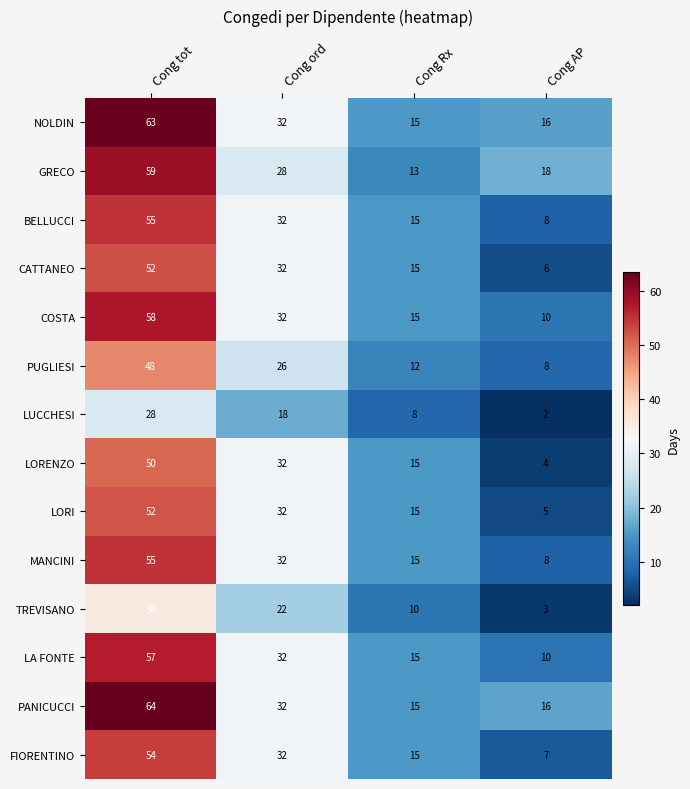

Which series has the widest spread of values?

PANICUCCI